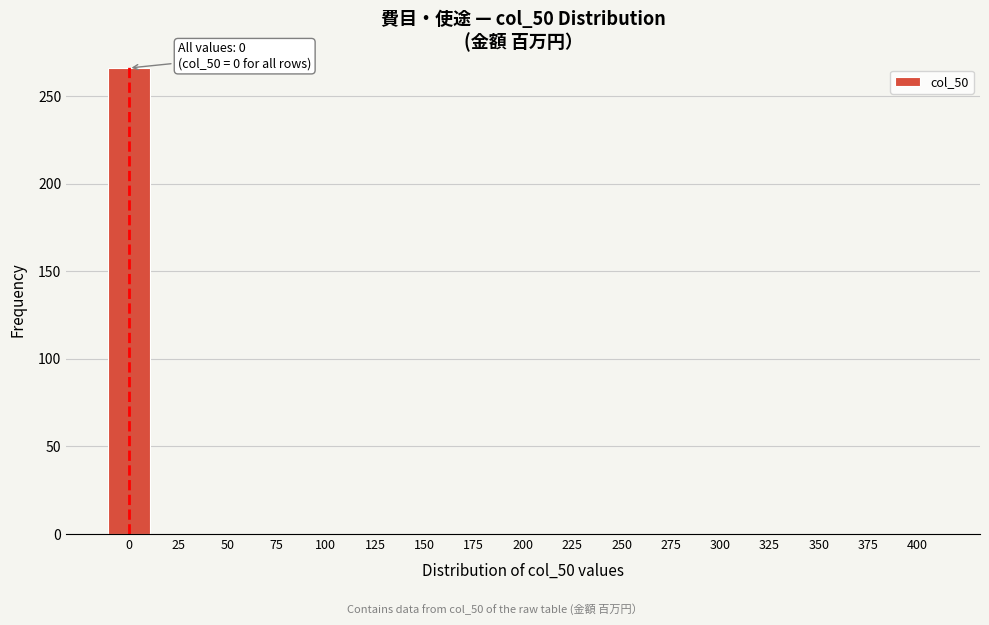

Reading right to left, extract all data points from this chart.

400=0	375=0	350=0	325=0	300=0	275=0	250=0	225=0	200=0	175=0	150=0	125=0	100=0	75=0	50=0	25=0	0=266